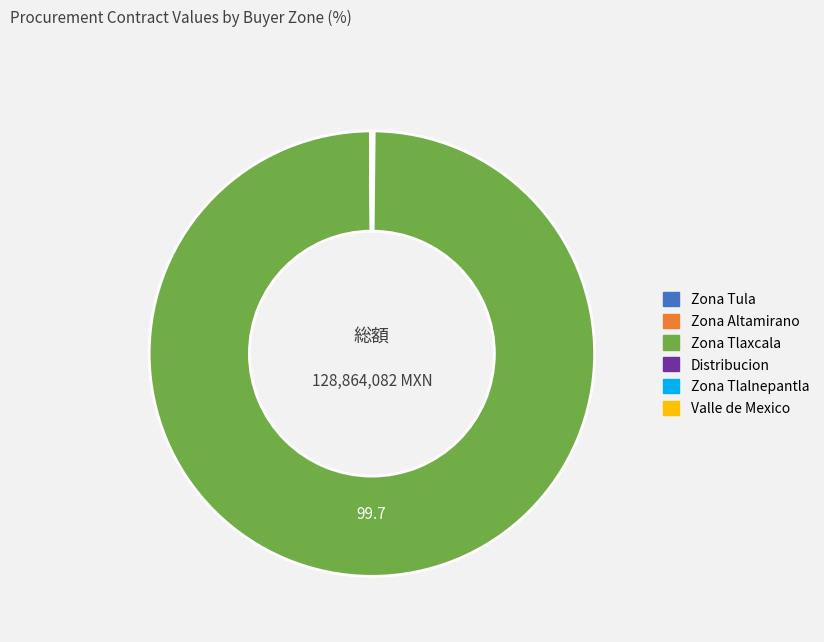

Is there any slice that represents more than half of the pie?

Yes